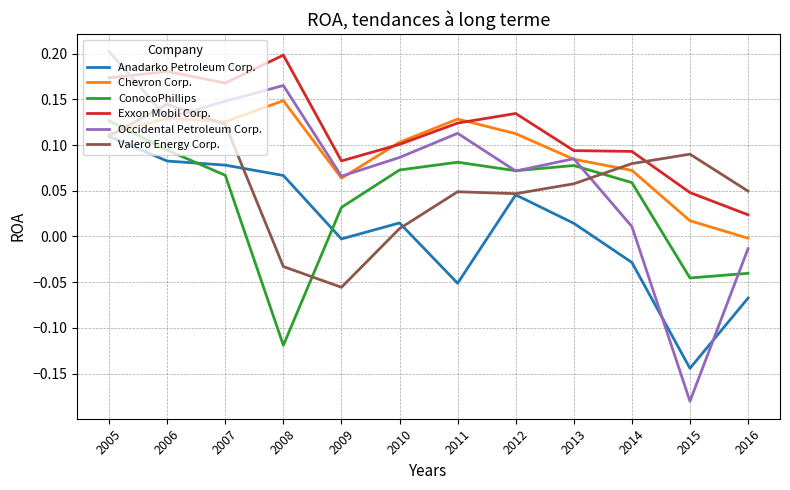

How many lines are shown in the chart?

6